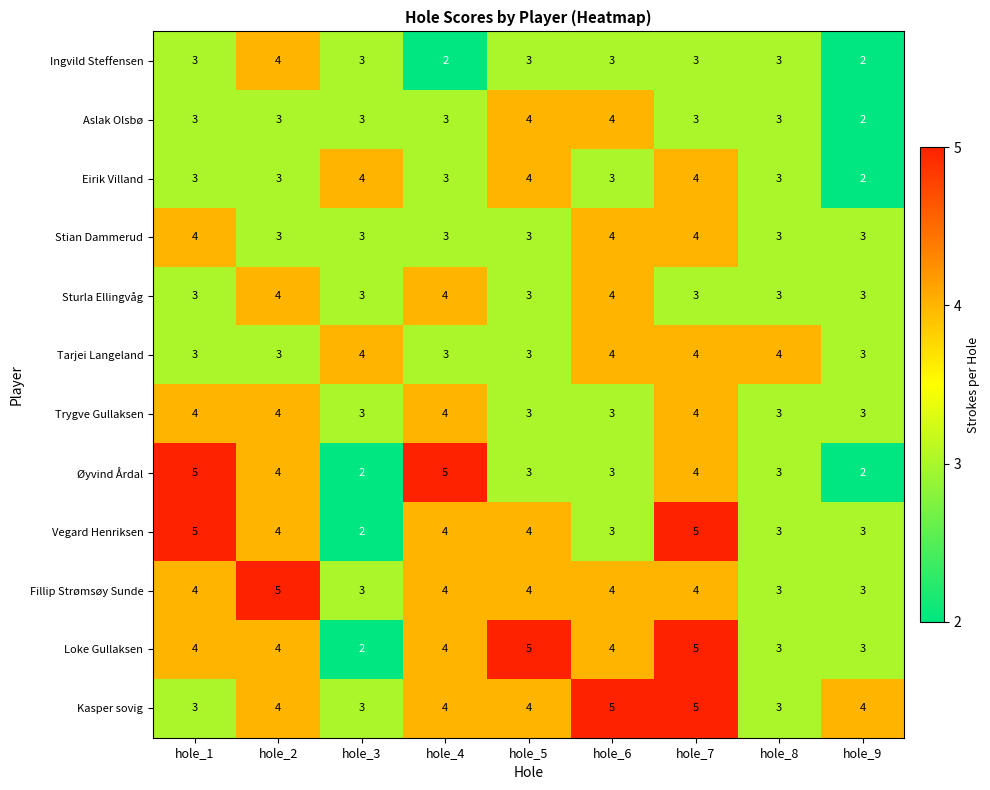

At how many categories does at least one series exceed 2?

9